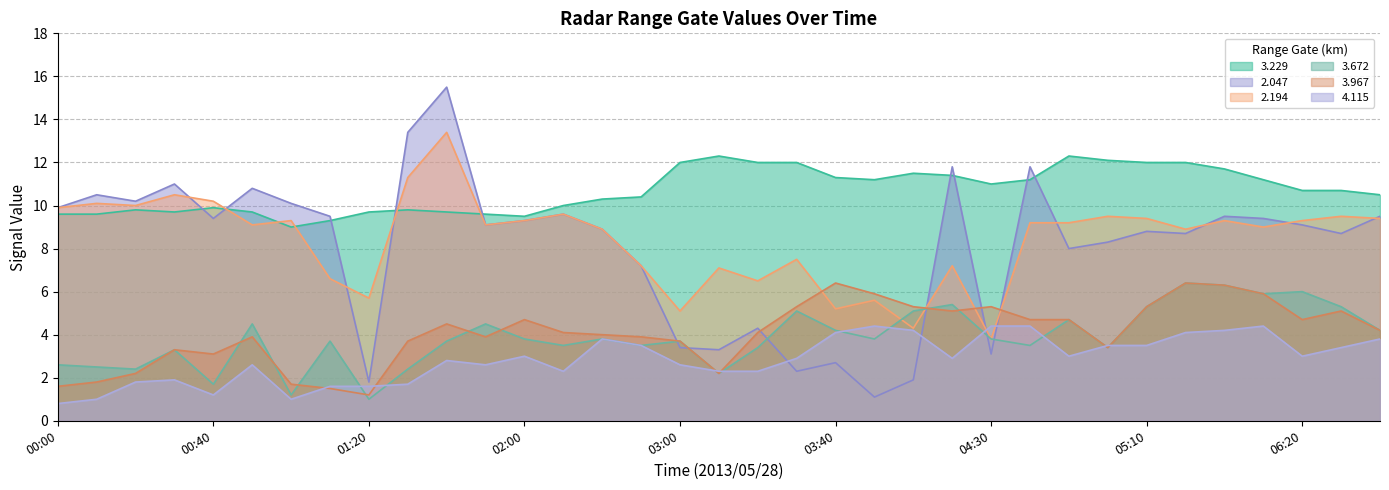

Does the chart have visible grid lines?

Yes